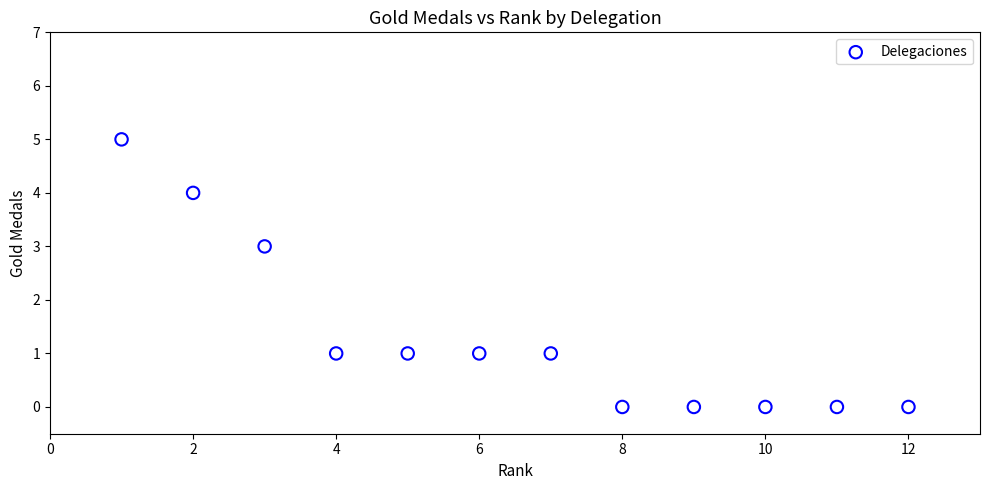

What is the range of X values (max minus min)?

11